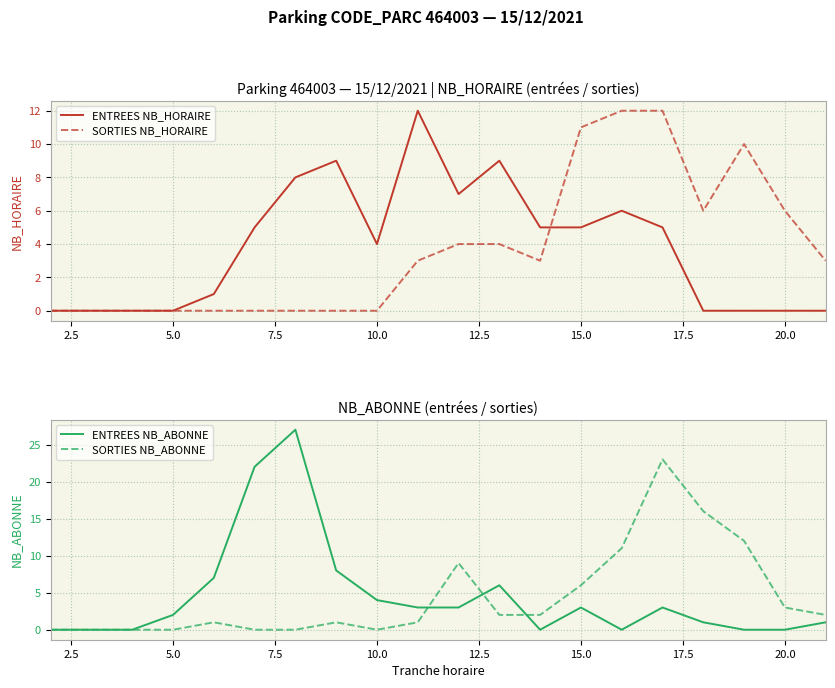

Does the chart display data point markers on the line(s)?

No